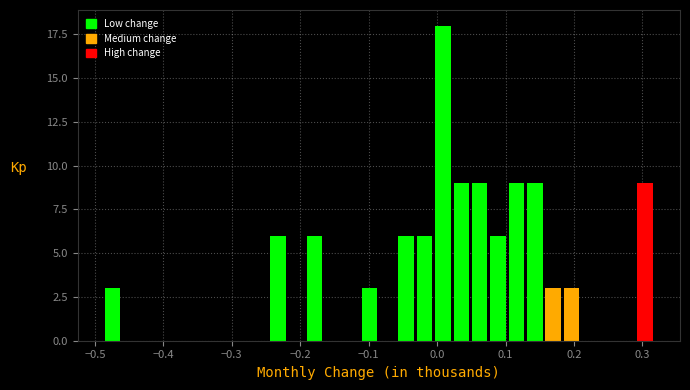

Read against the x-axis, roughly where is the centre of the tallest bar?

0.01